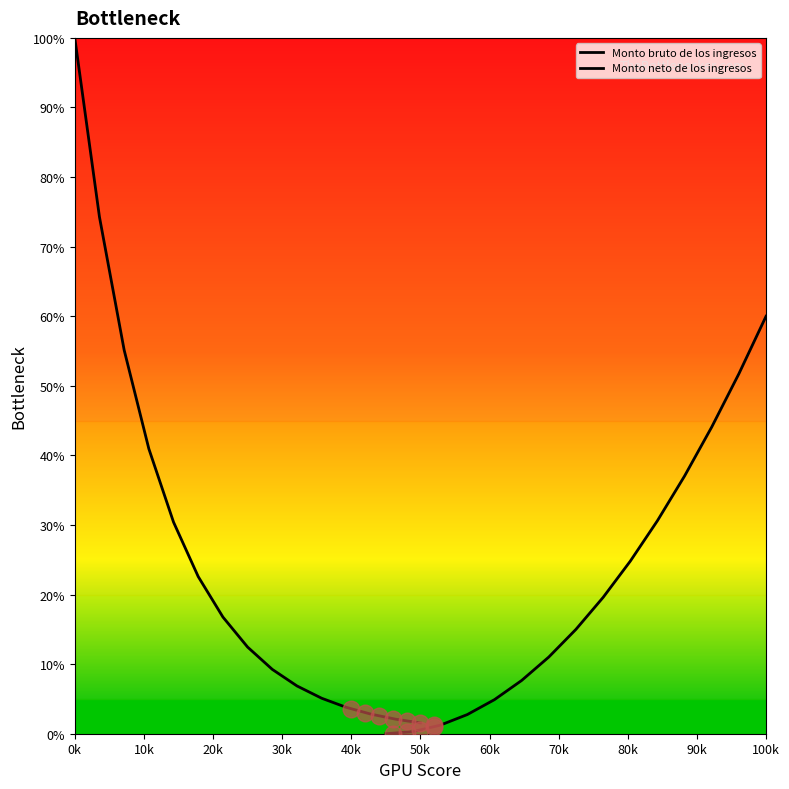

Rank the series by their average value, from lowest to highest.

Monto neto de los ingresos, Monto bruto de los ingresos